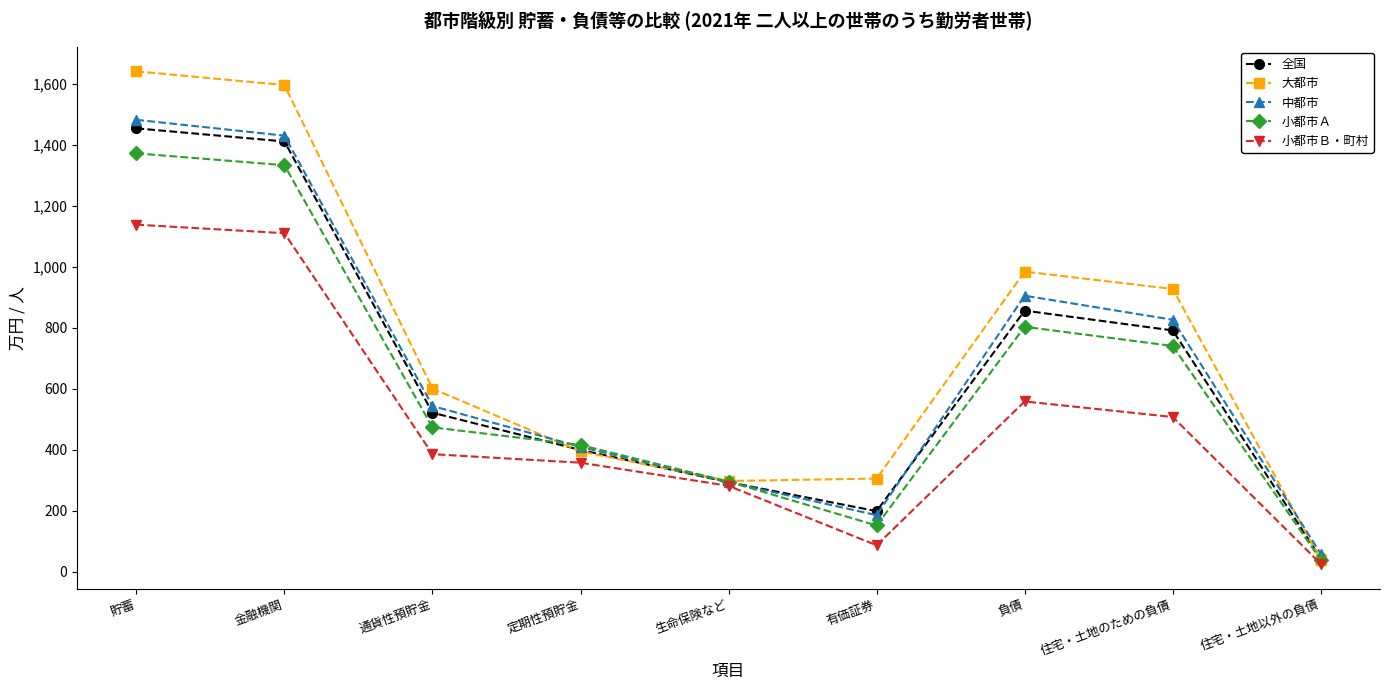

At which label does 小都市Ａ reach its minimum?

住宅・土地以外の負債